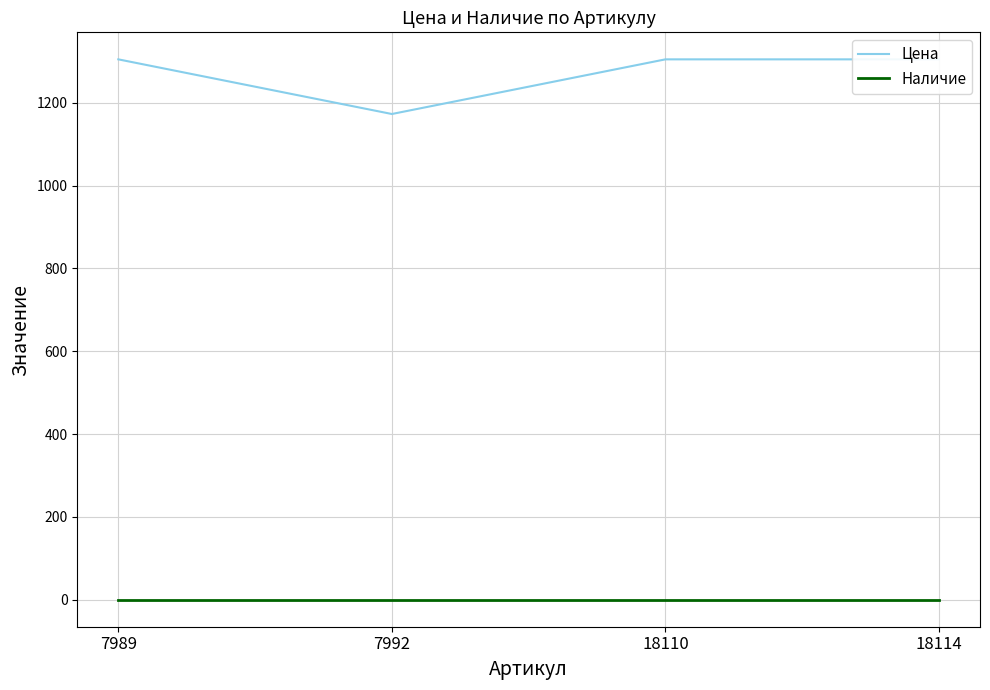

List the series in order of their peak value, highest first.

Цена, Наличие